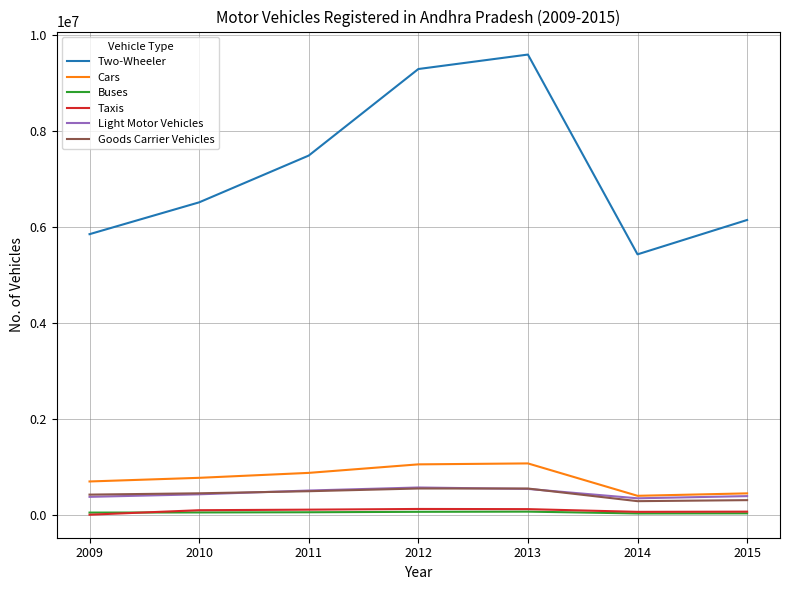

Which series has the widest spread of values?

Two-Wheeler